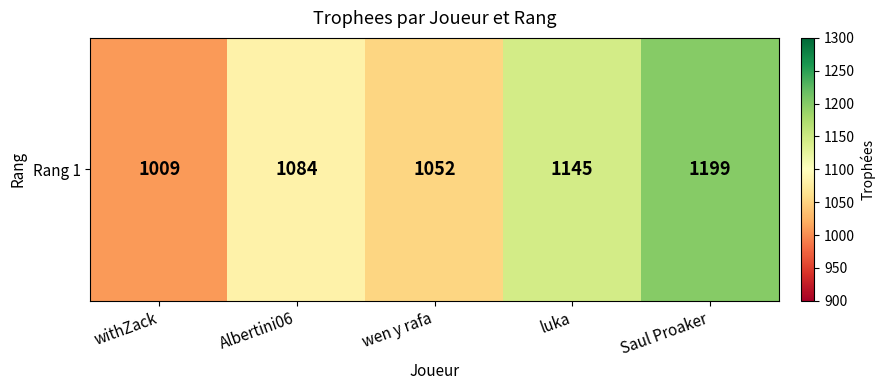

What is the sum of all values?

5489